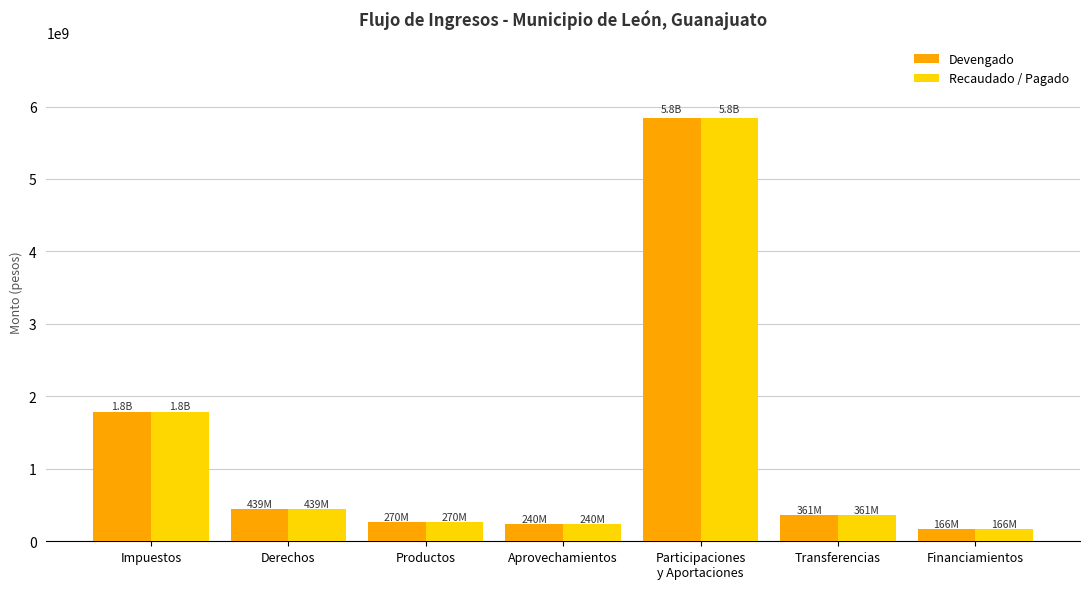

Is the value of Devengado at Impuestos greater than the value of Recaudado / Pagado at Aprovechamientos?

Yes